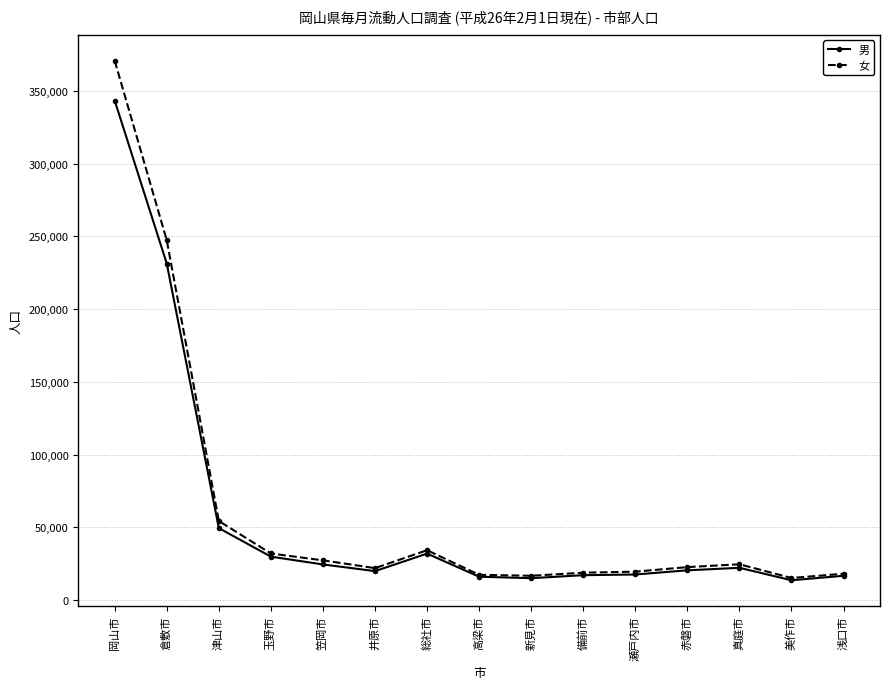

What is the average value of the 女 series?

62789